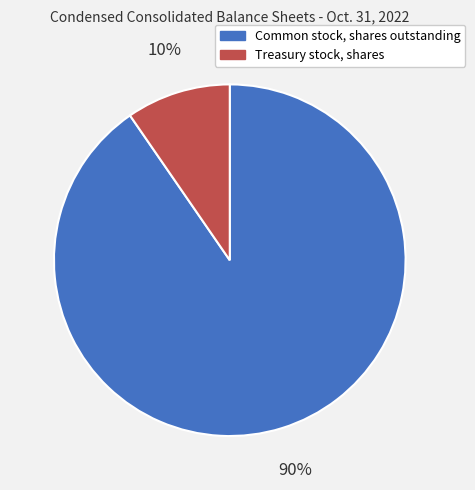

How many slices are in this pie chart?

2